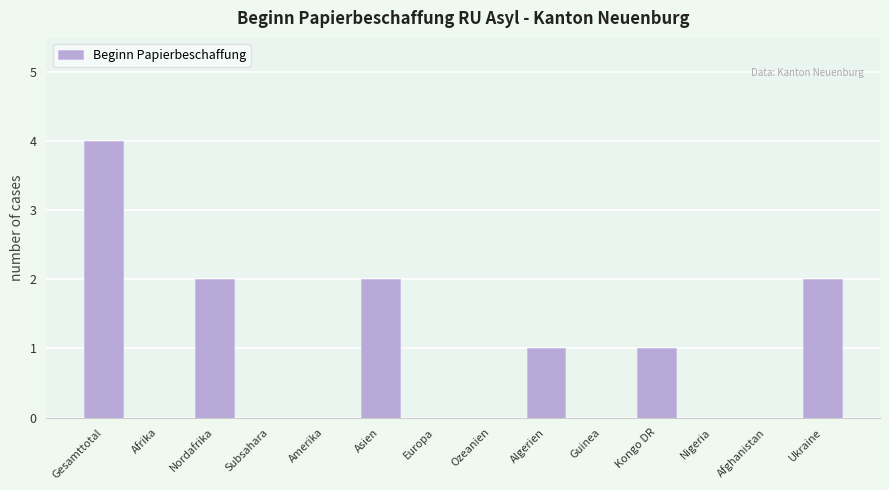

Reading left to right, list all the values displayed in this chart.

Gesamttotal=4	Afrika=0	Nordafrika=2	Subsahara=0	Amerika=0	Asien=2	Europa=0	Ozeanien=0	Algerien=1	Guinea=0	Kongo DR=1	Nigeria=0	Afghanistan=0	Ukraine=2